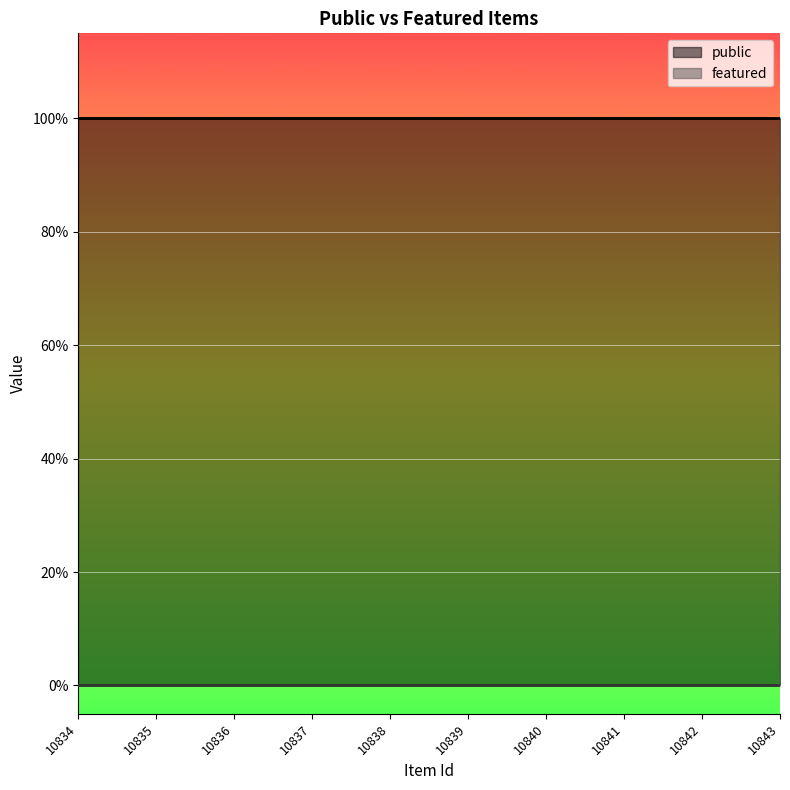

True or false: featured and public cross at least once.

False